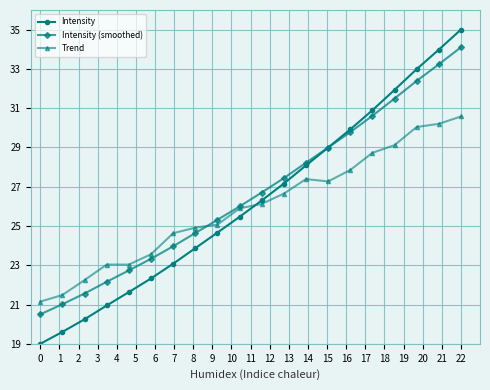

What is the value of the Intensity point at the 13th from the left?

28.1